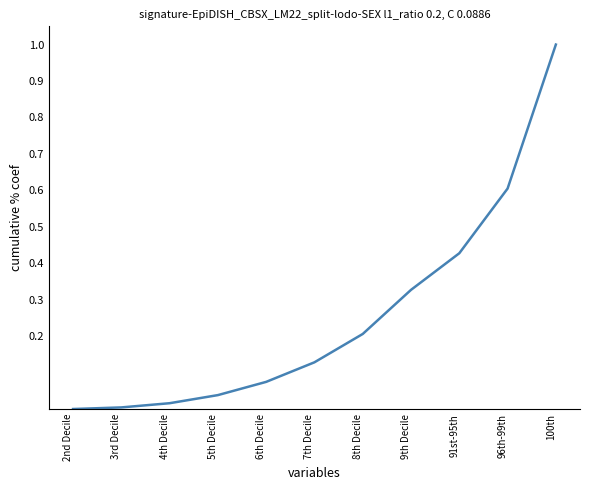

Between 9th Decile and 2nd Decile, which is larger?

9th Decile